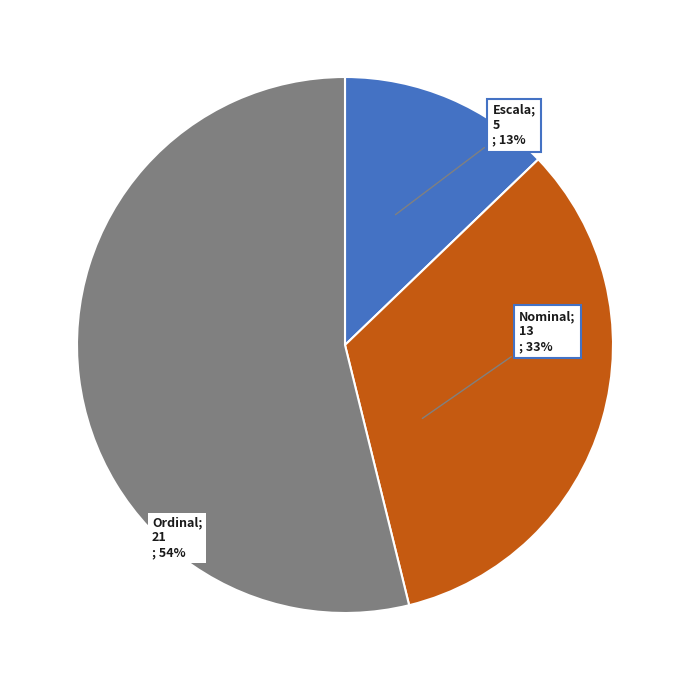

To the nearest percent, what is the average slice percentage?

33%